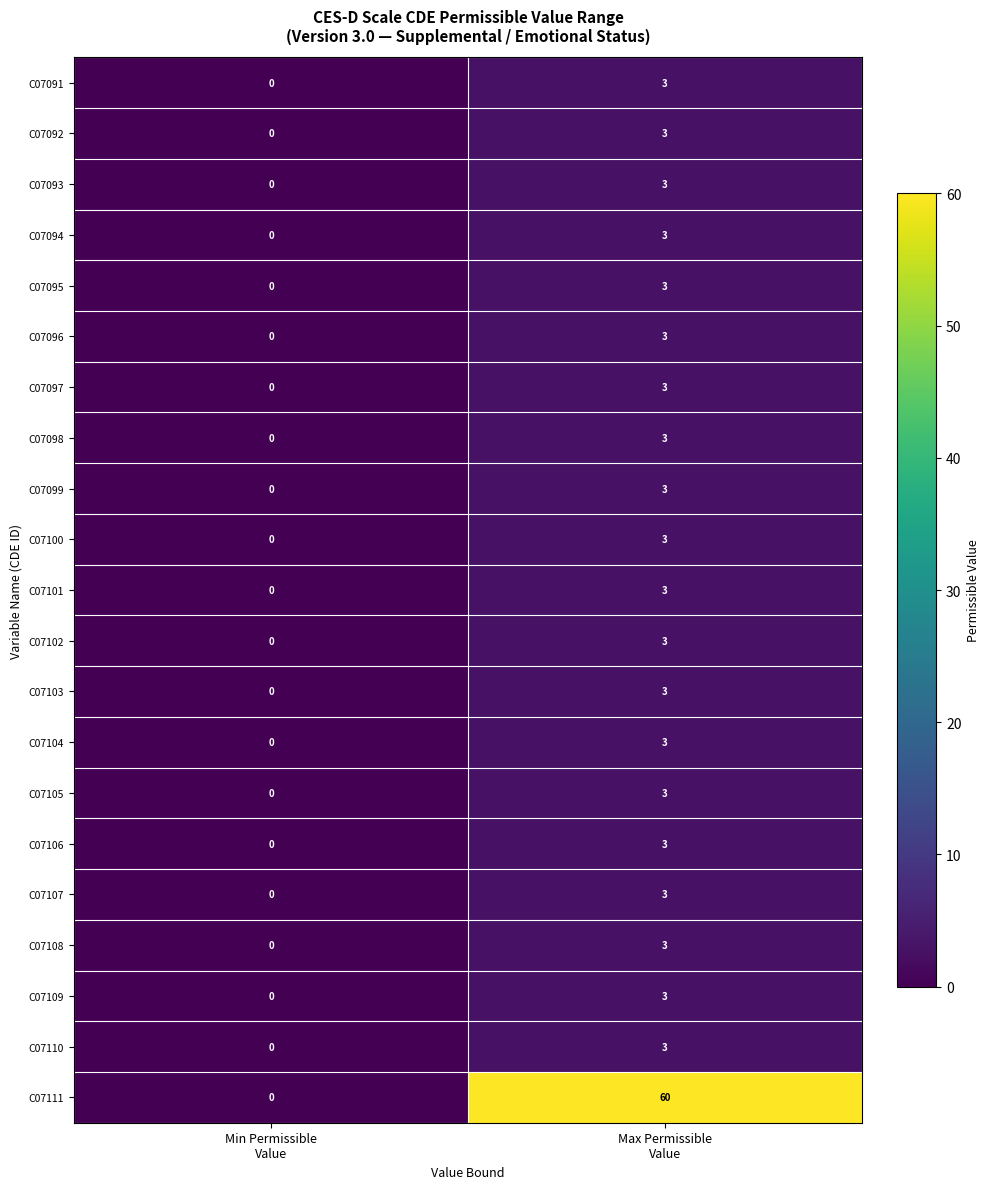

What is the maximum value shown in the chart?

60